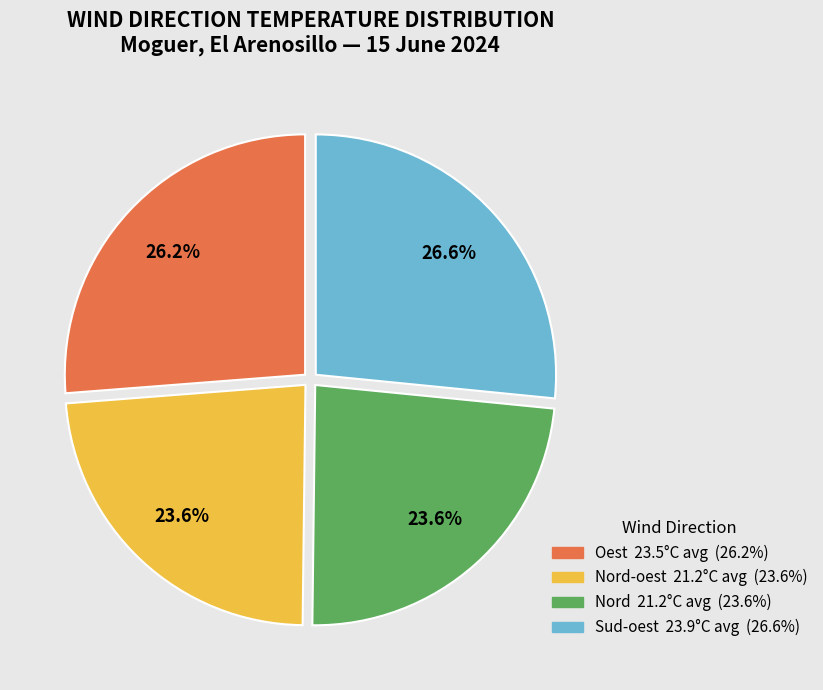

Is there any slice that represents more than half of the pie?

No